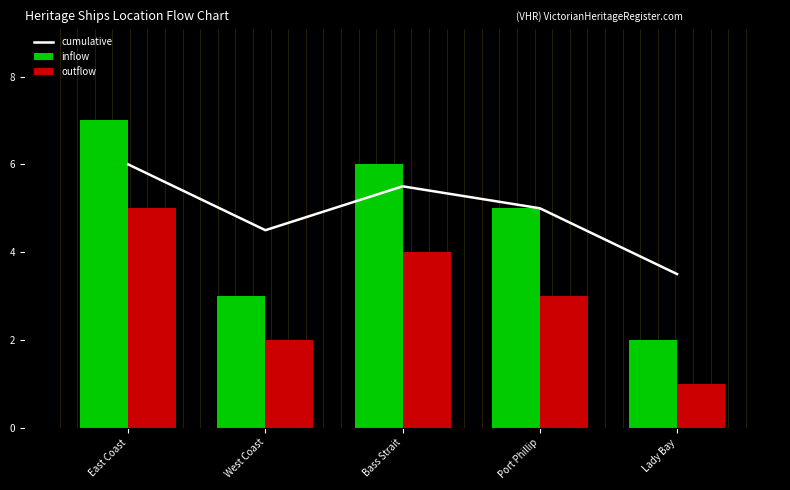

Is the value of inflow at Lady Bay greater than the value of outflow at Bass Strait?

No